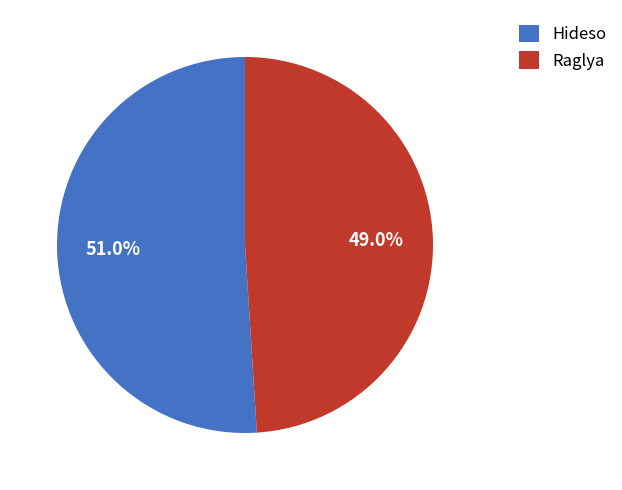

To the nearest percent, what is the difference between the largest and smallest slice percentages?

2%